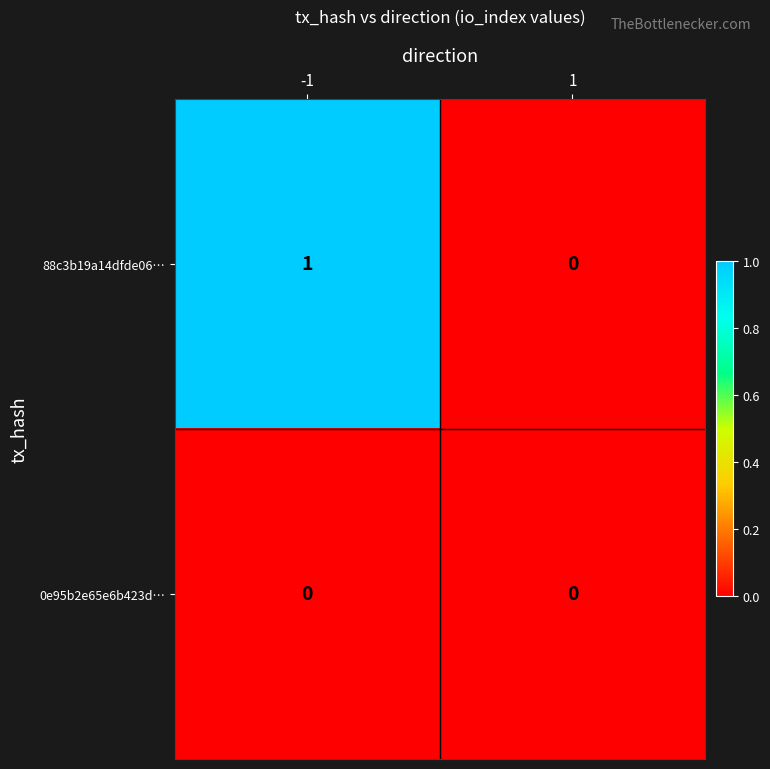

Which series has the widest spread of values?

88c3b19a14dfde06…